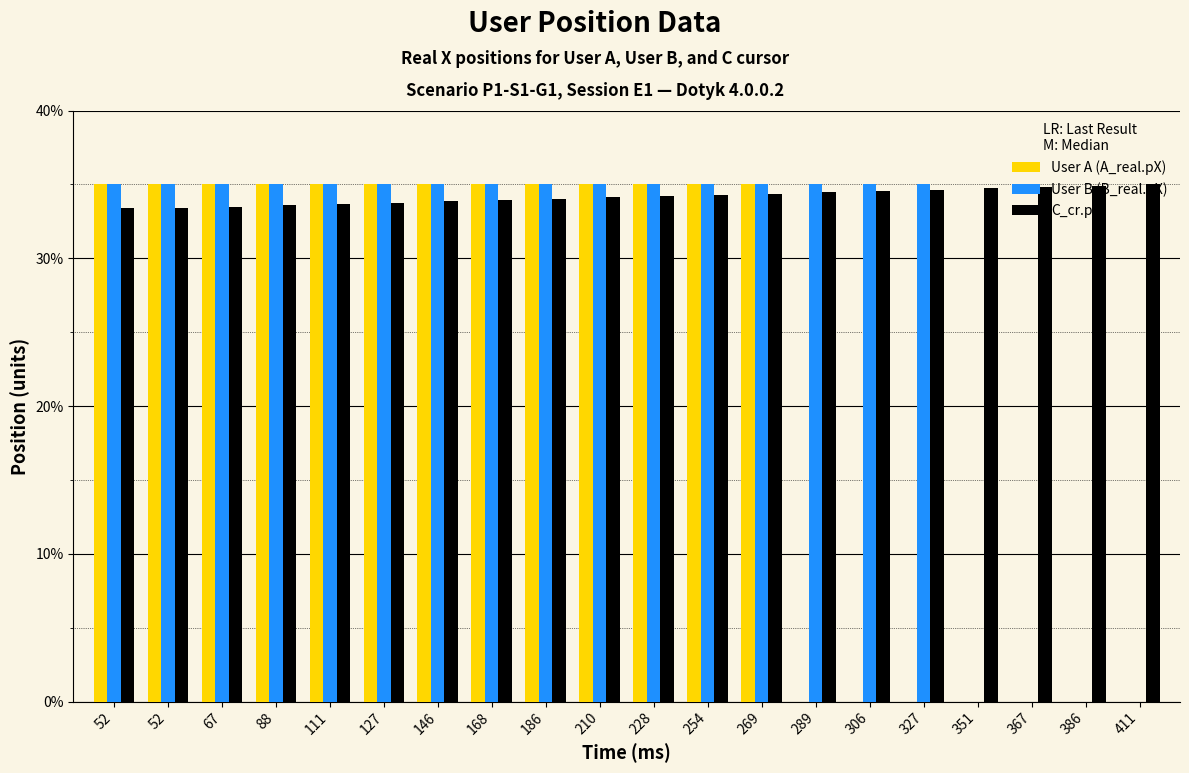

True or false: User A (A_real.pX) has a value of 0.0 at 306.

True